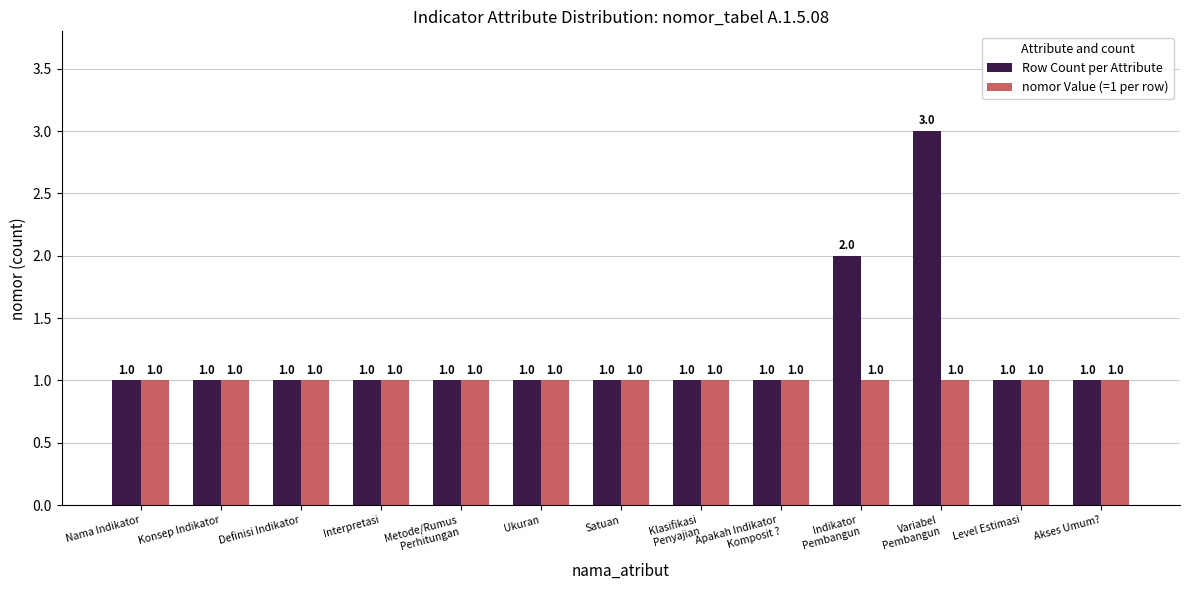

Are the bars grouped side by side (vs. stacked)?

Yes